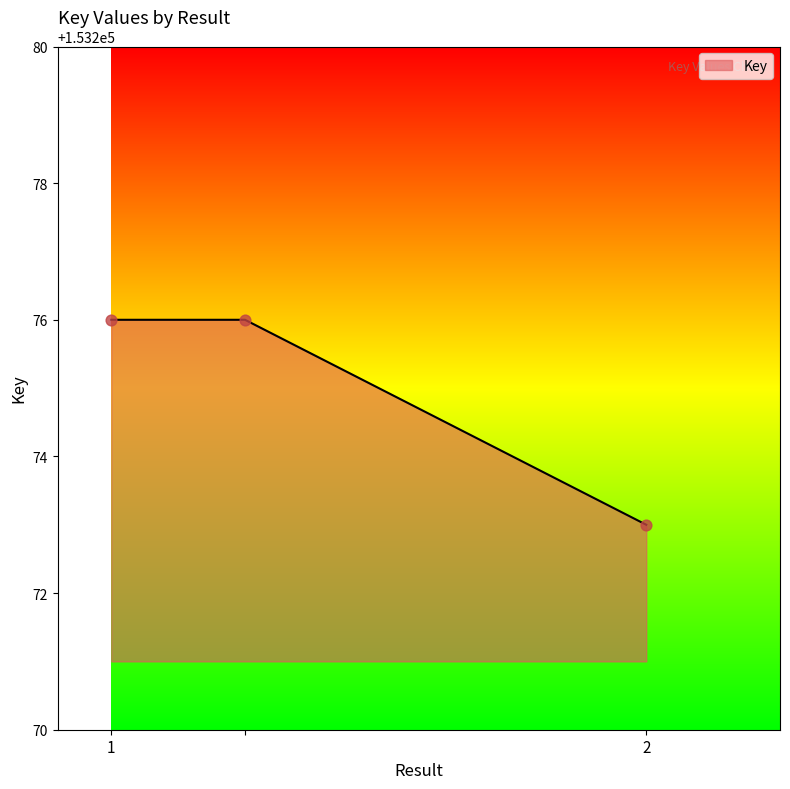

What is the maximum value shown in the chart?

153276